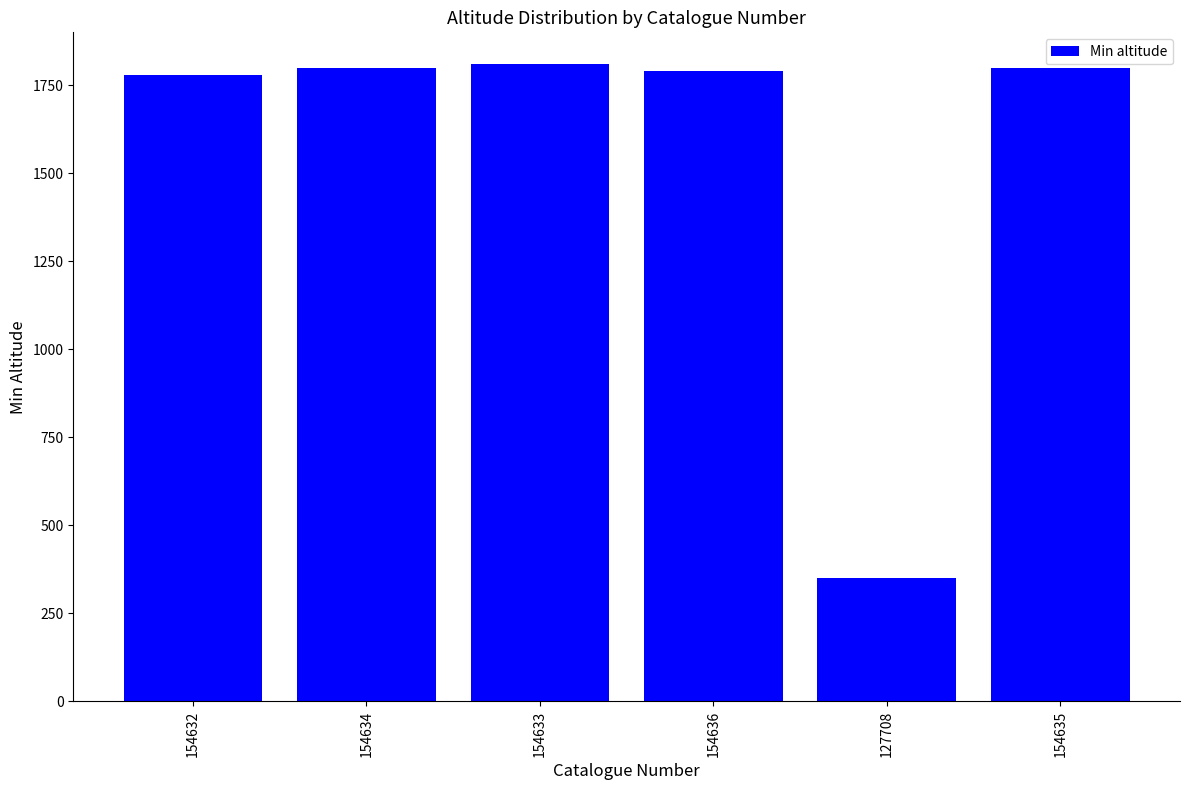

Count the number of data series in this chart.

1